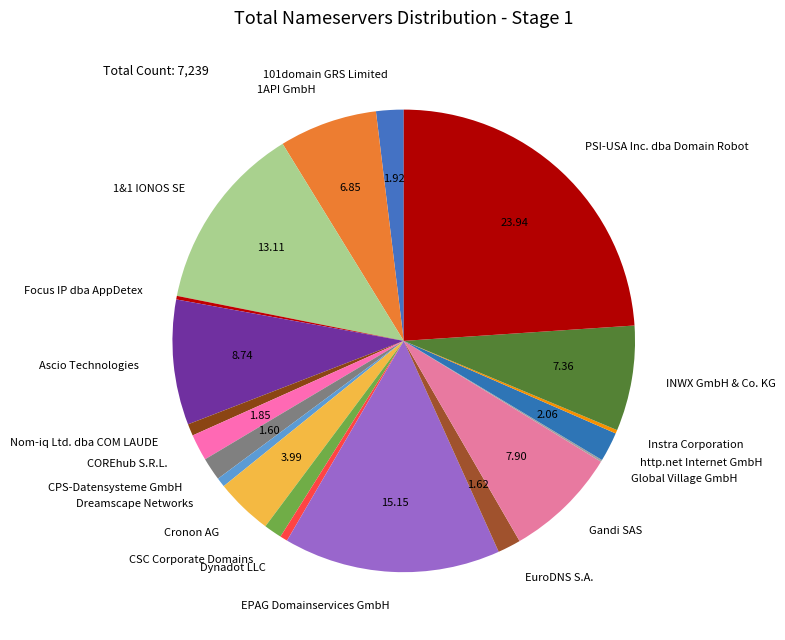

Between Ascio Technologies and 101domain GRS Limited, which is larger?

Ascio Technologies